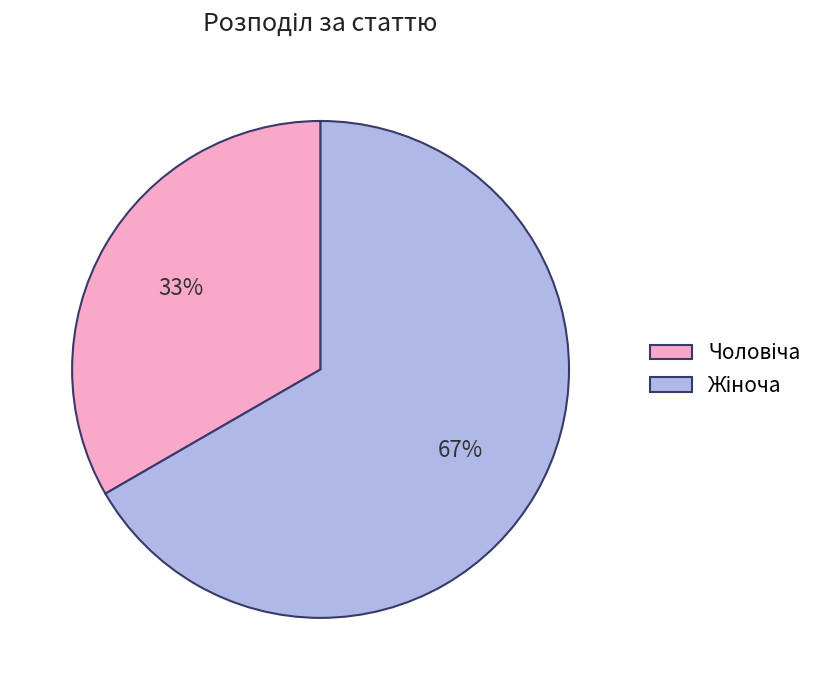

To the nearest percent, what is the average slice percentage?

50%